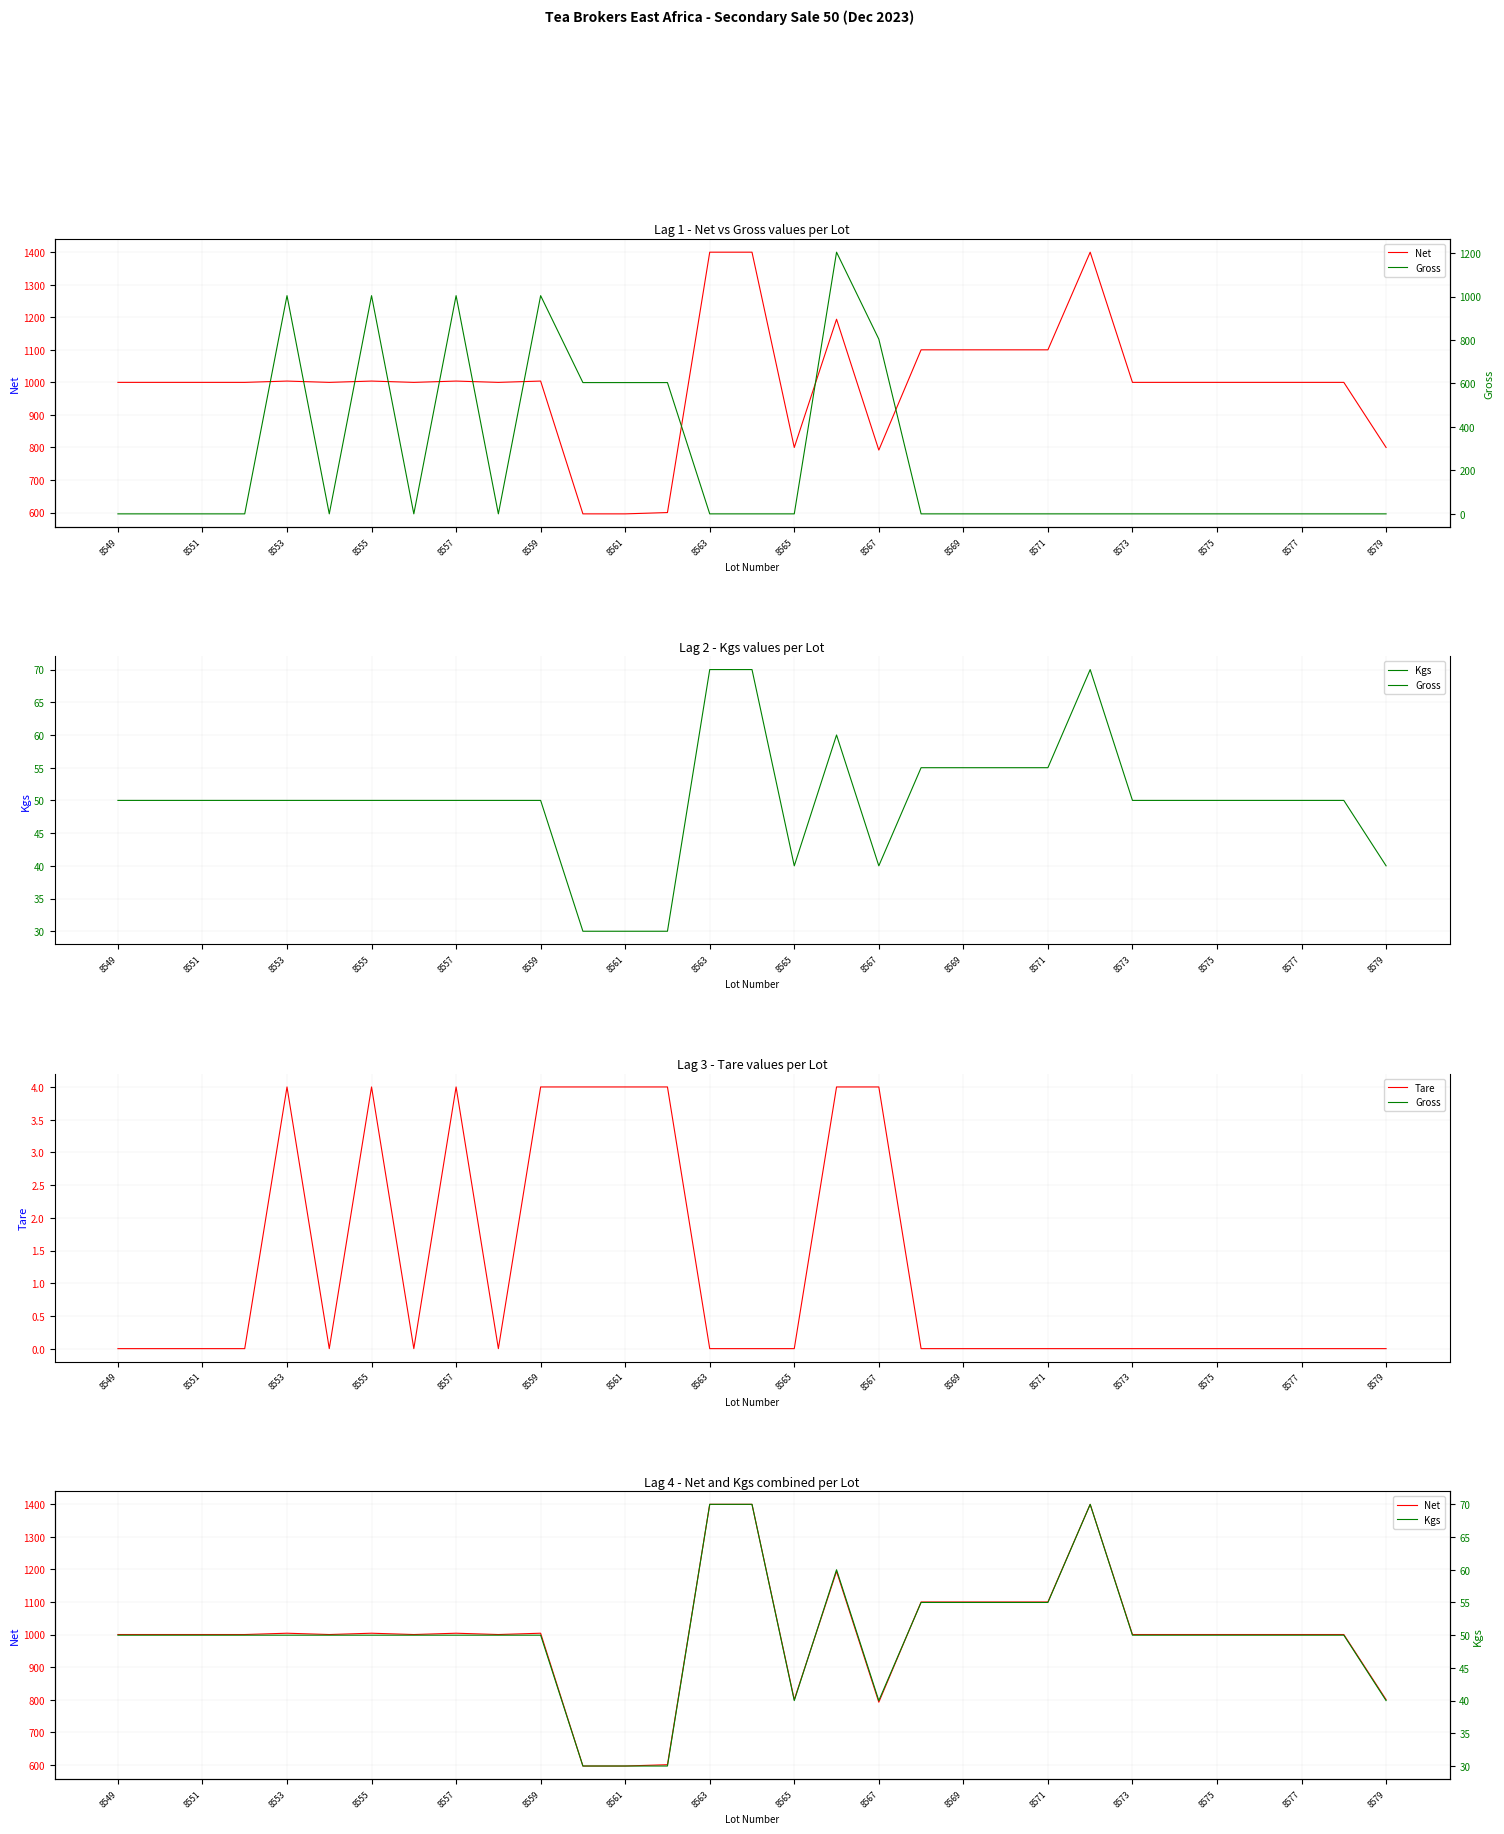

At 25, list the series in order from smallest to largest.

Gross, Tare, Kgs, Net